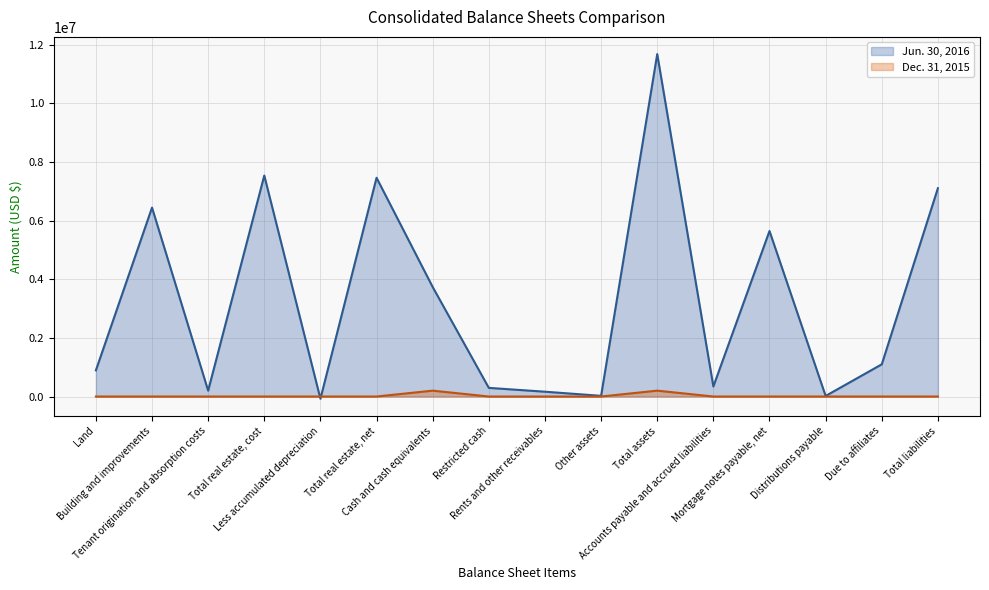

What is the average value of the Dec. 31, 2015 series?

25000